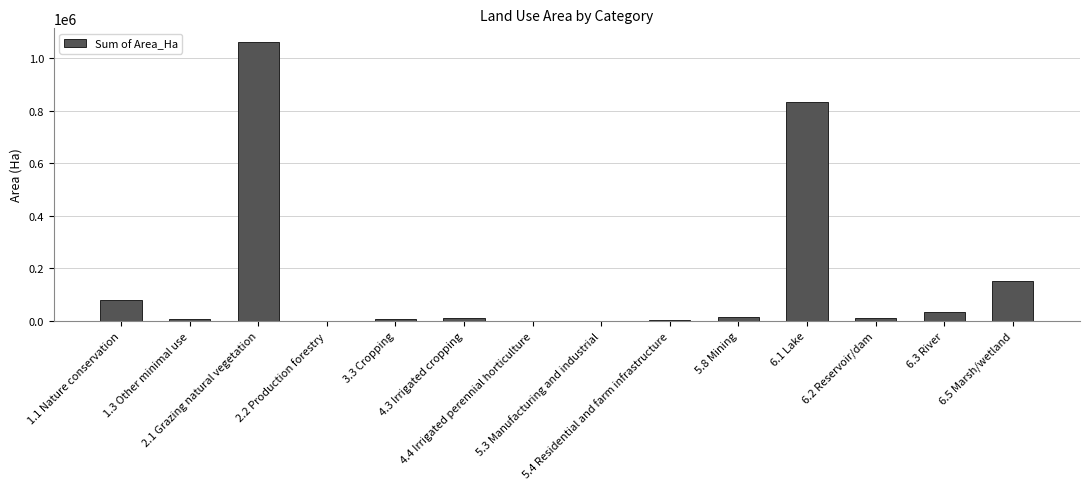

True or false: the data shows 834033.1 at 6.1 Lake.

True